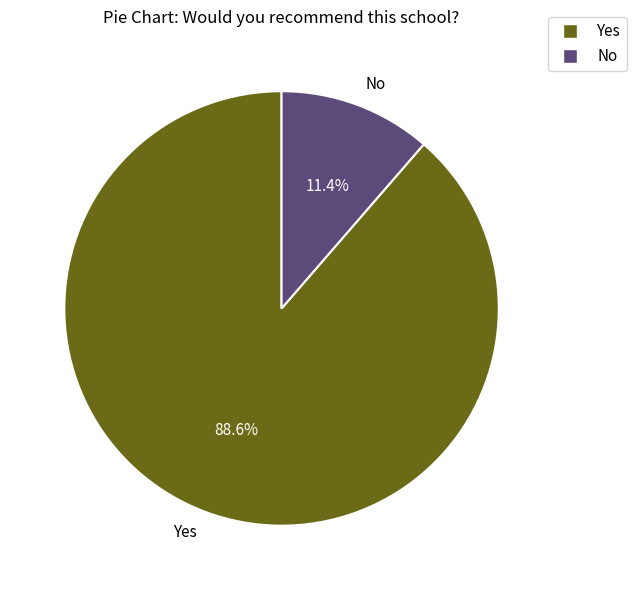

Do No and Yes together represent more than half of the pie?

Yes